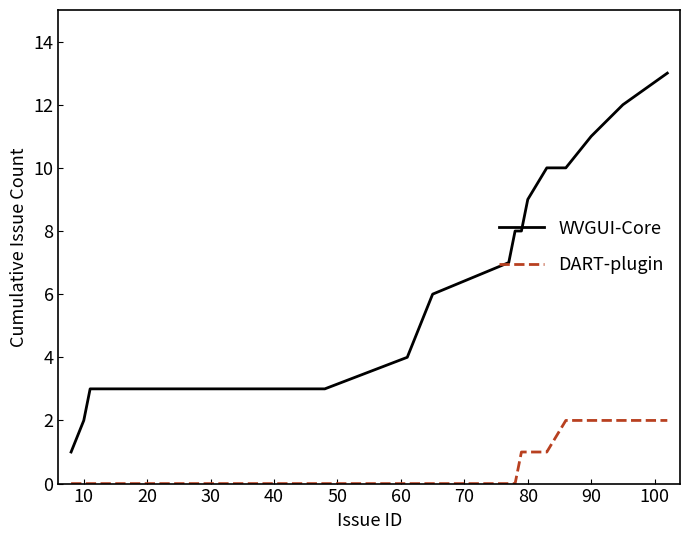

Does the chart have visible grid lines?

No